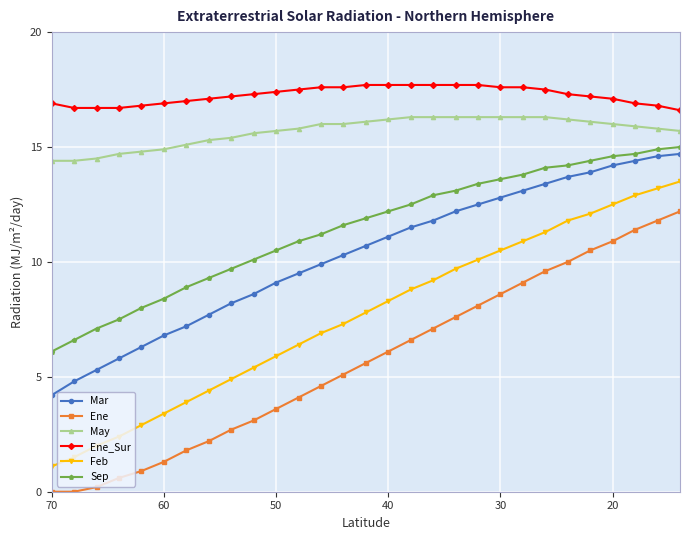

What is the sum of all Sep values?

331.2